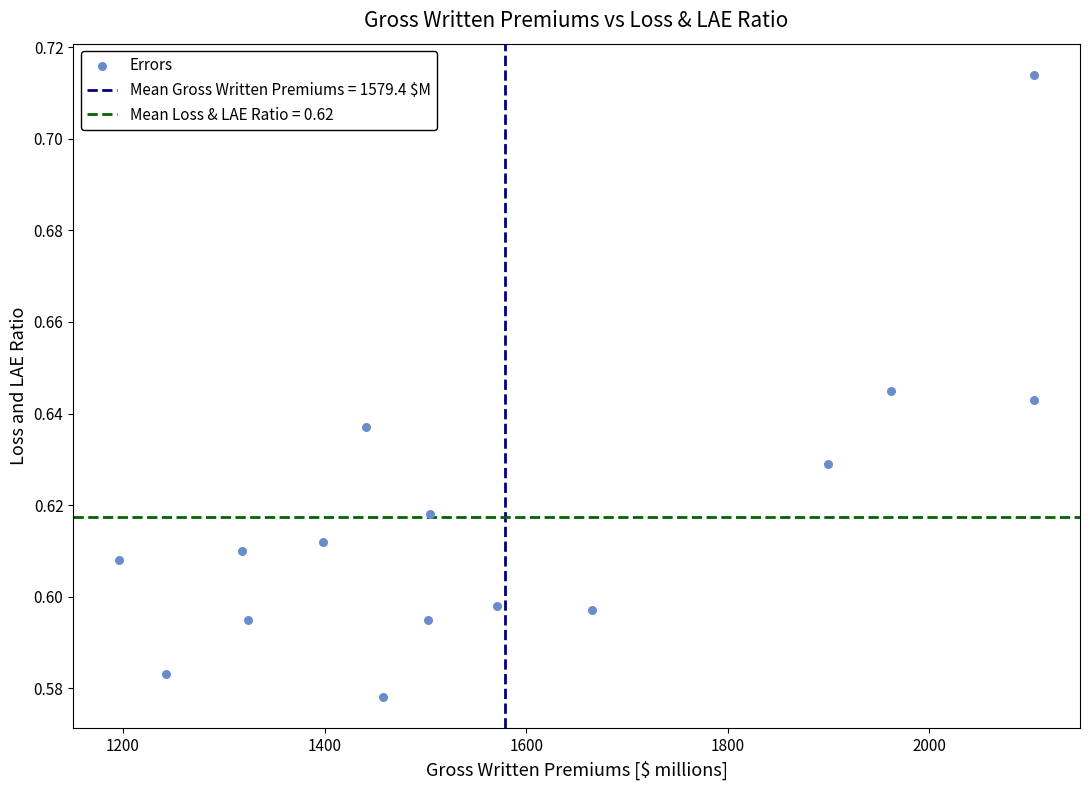

What is the range of X values (max minus min)?

908.0